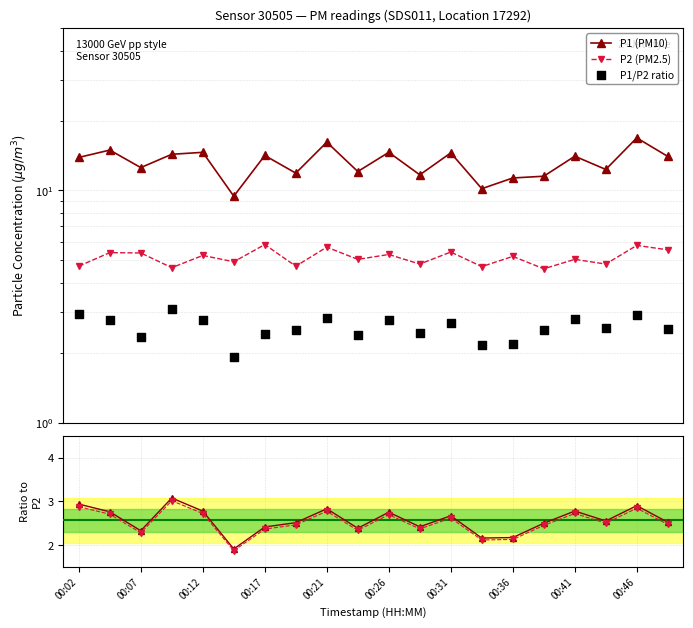

What is the total value across all series at 11?

23.7